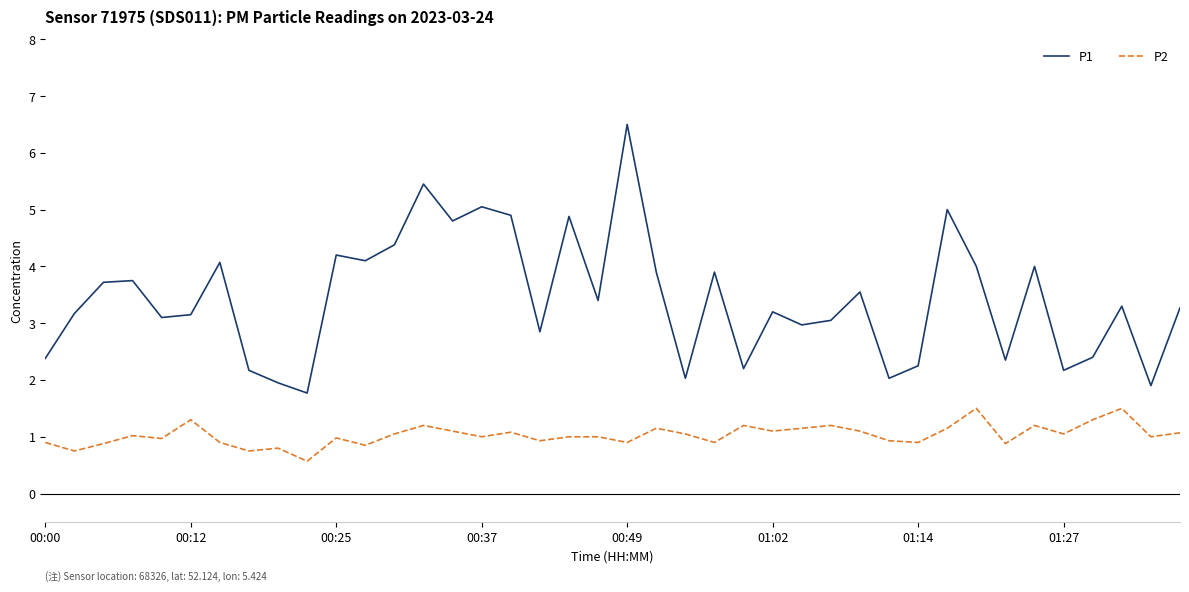

What is the difference between the maximum and minimum values in the P2 series?

0.9